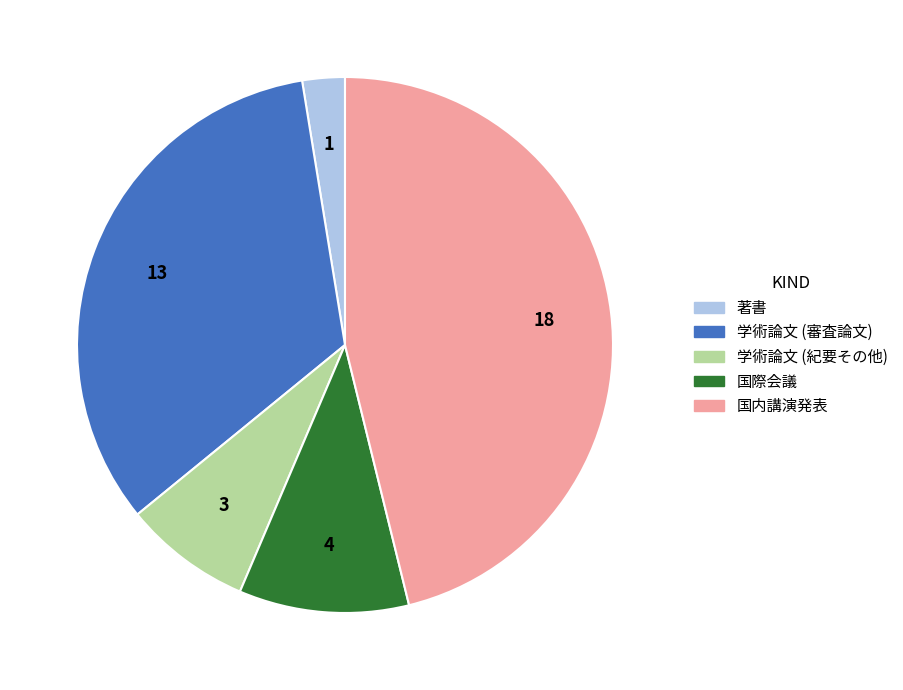

True or false: 学術論文 (審査論文) accounts for 47% of the total.

False